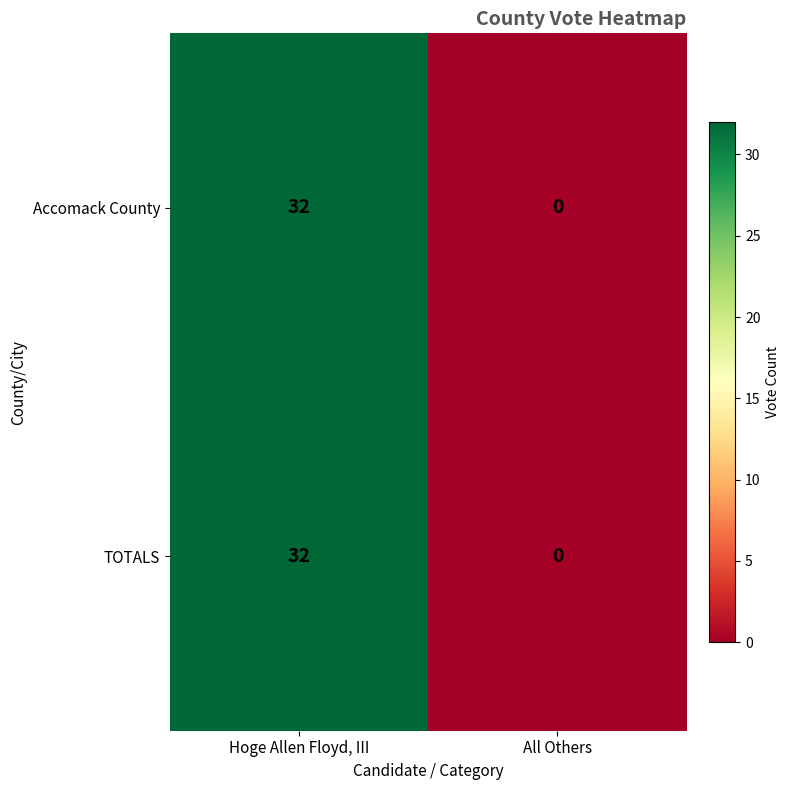

At which category does the chart reach its peak across all series?

Hoge Allen Floyd, III